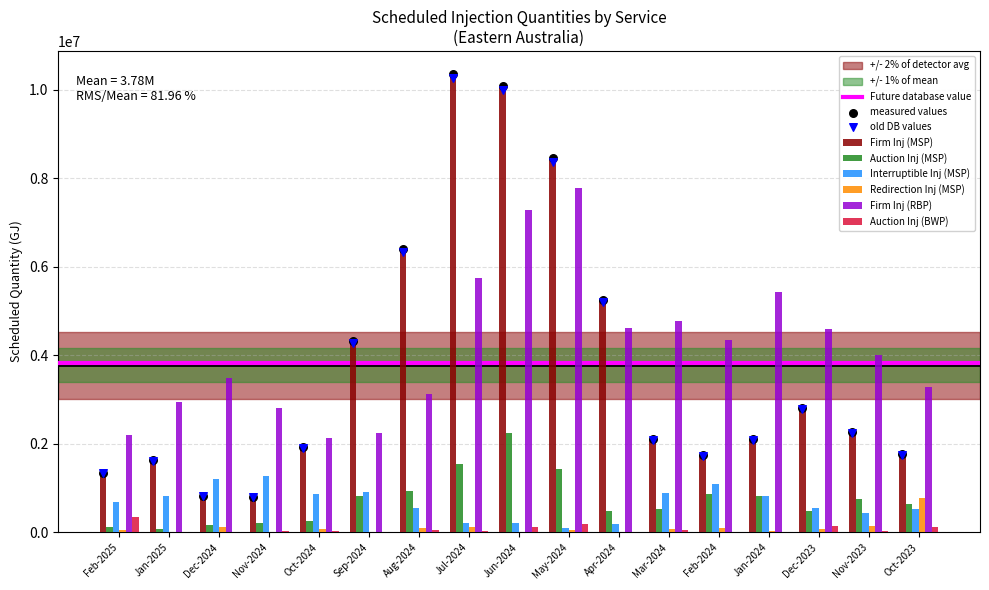

Is the value of Interruptible Inj (MSP) at Feb-2024 greater than the value of Firm Inj (RBP) at Jun-2024?

No